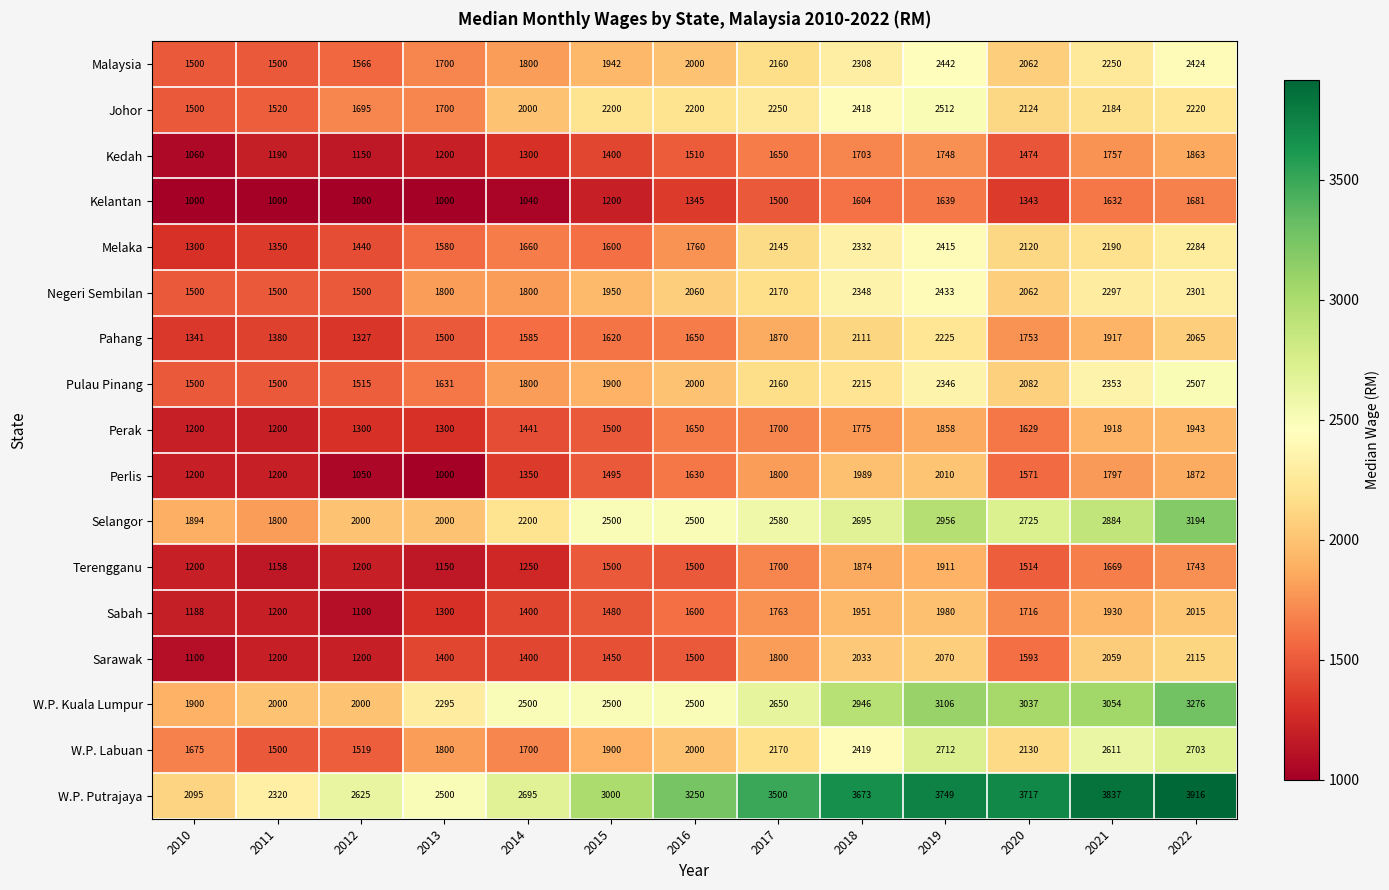

At which label does Perak first exceed 1629?

2016